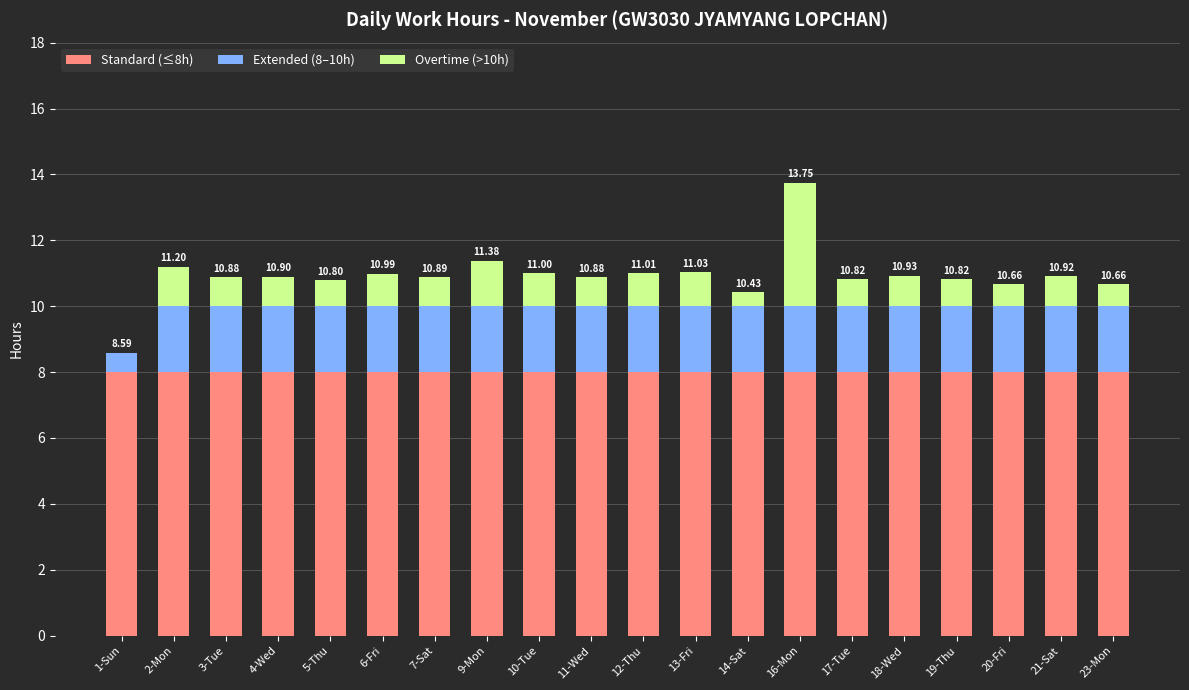

What are all the series names shown in the legend?

Standard (≤8h), Extended (8–10h), Overtime (>10h)